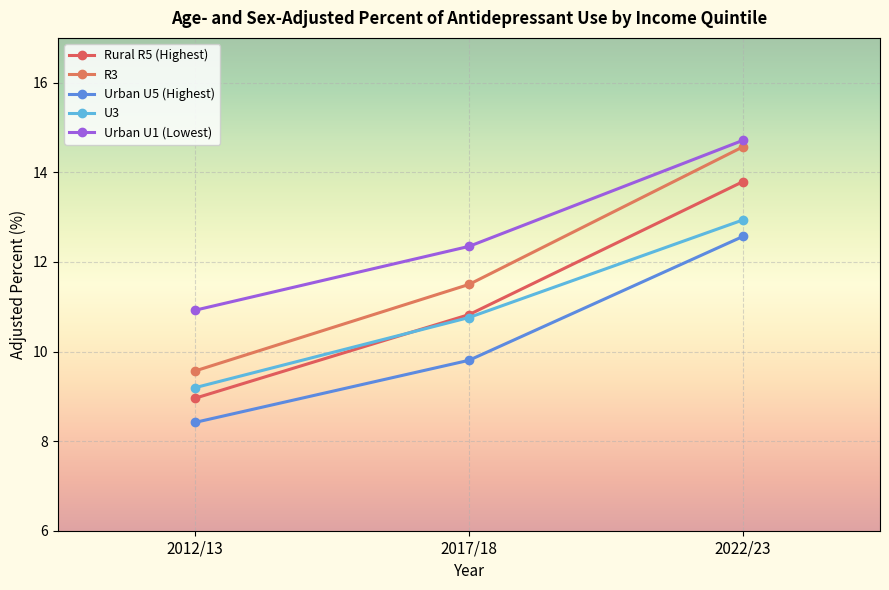

Which series has the widest spread of values?

R3